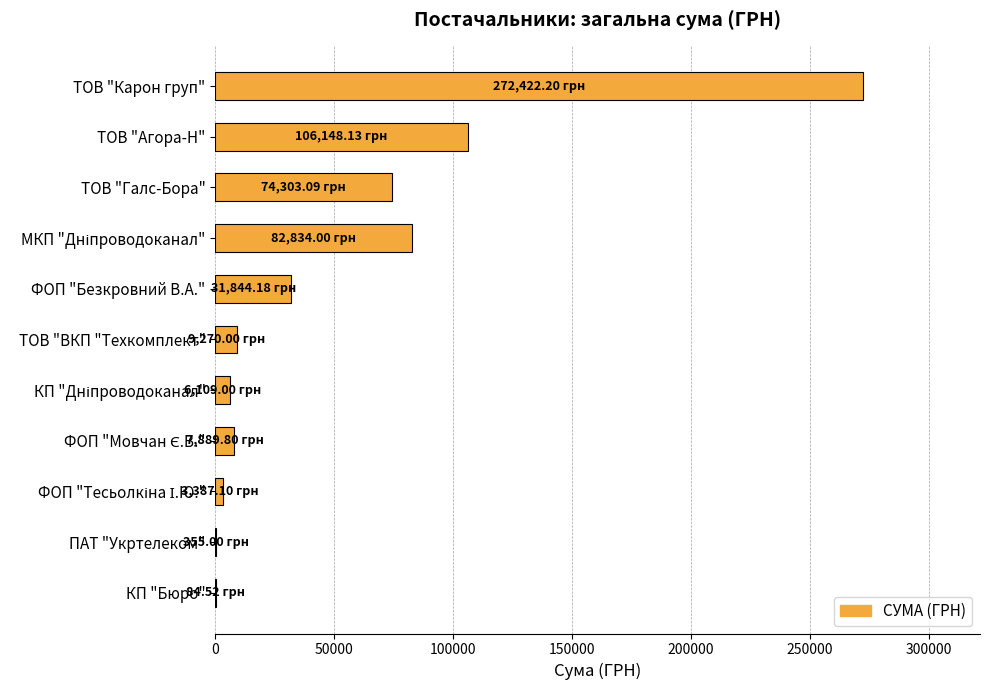

At which category does the chart reach its peak across all series?

ТОВ "Карон груп"